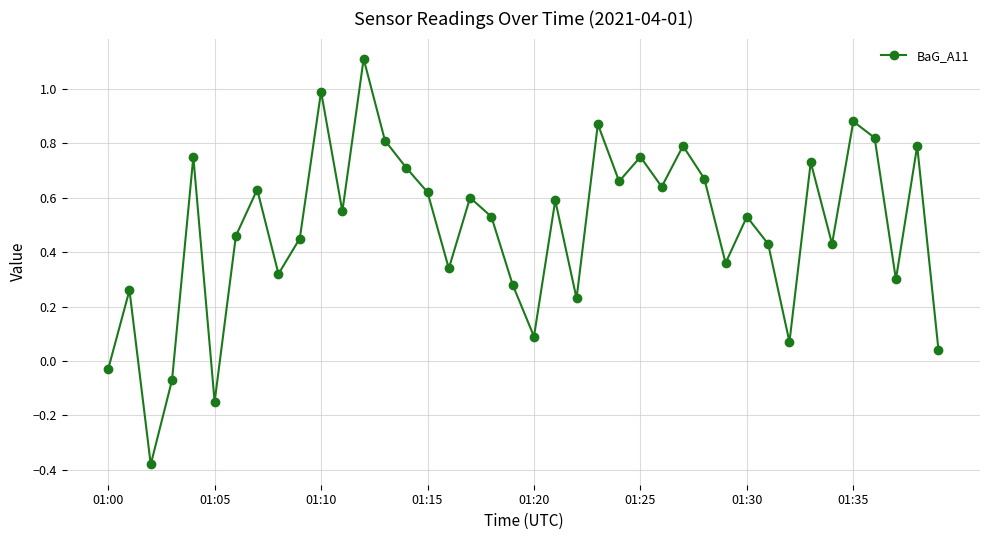

How many interior local peaks (higher than both neighbors) does the data have?

14